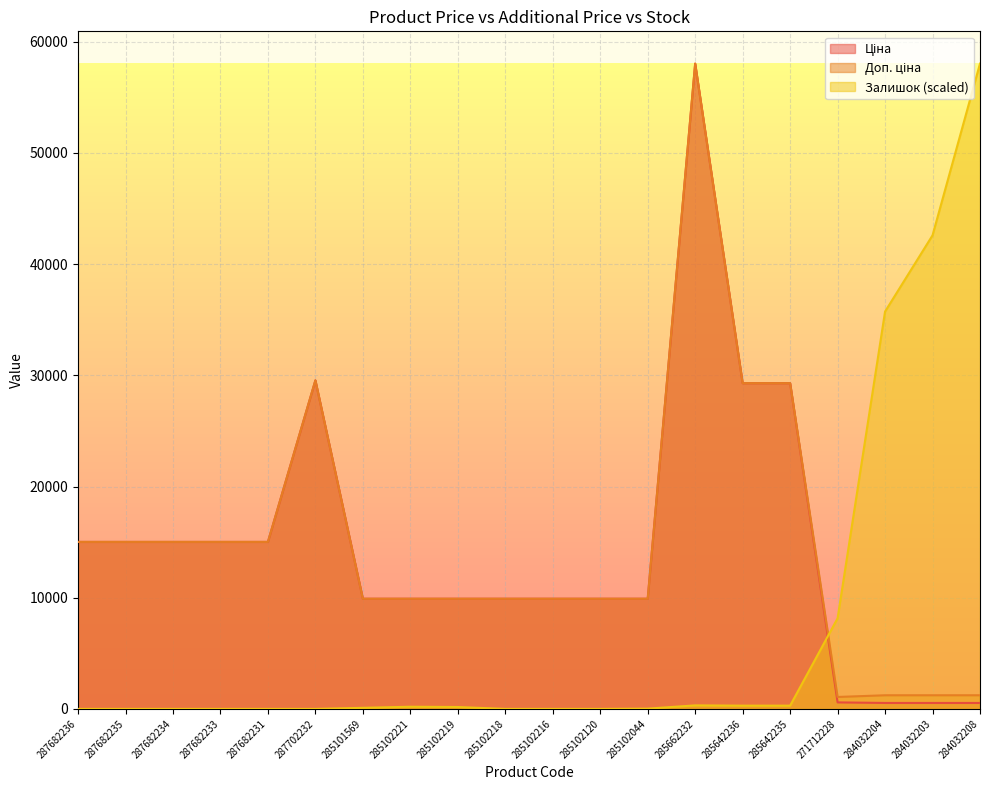

Count the number of categories in the chart.

20